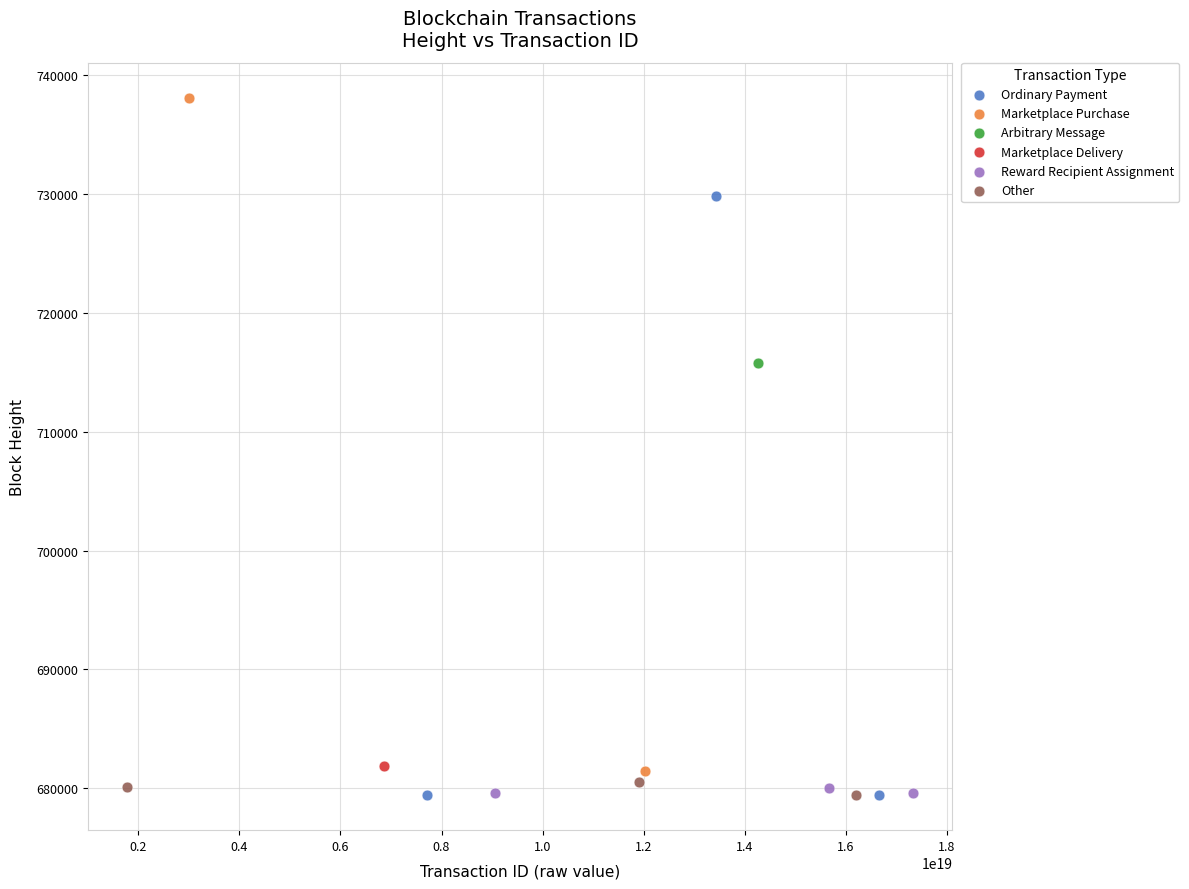

What are all the series names shown in the legend?

Ordinary Payment, Marketplace Purchase, Arbitrary Message, Marketplace Delivery, Reward Recipient Assignment, Other